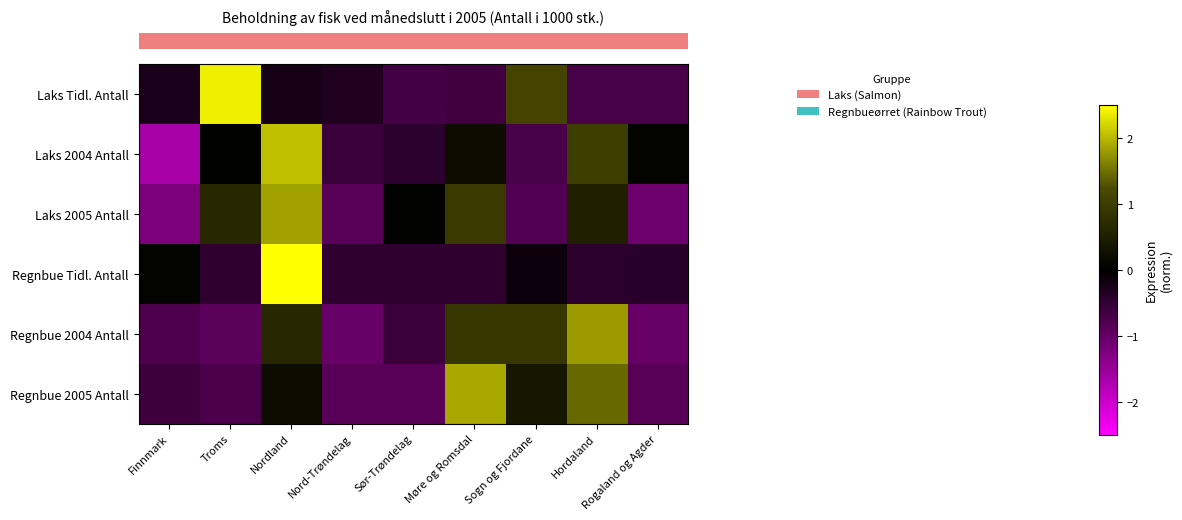

How many data points does each series have?

9